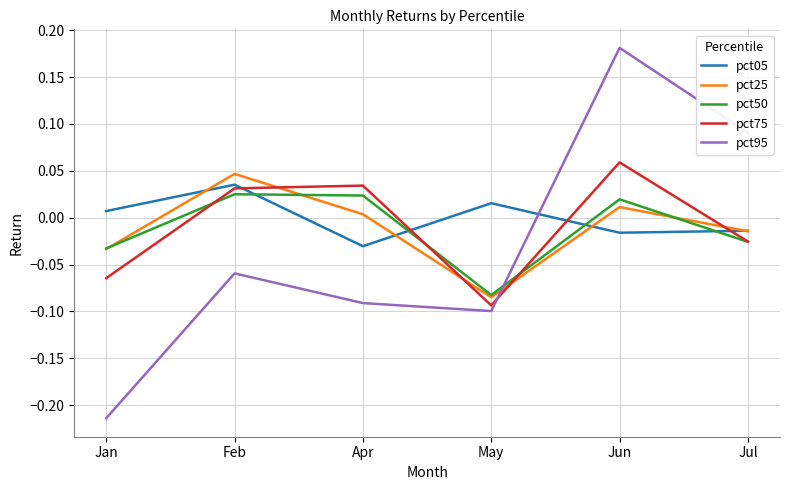

Is the value of pct75 at Jul greater than the value of pct25 at Jun?

No